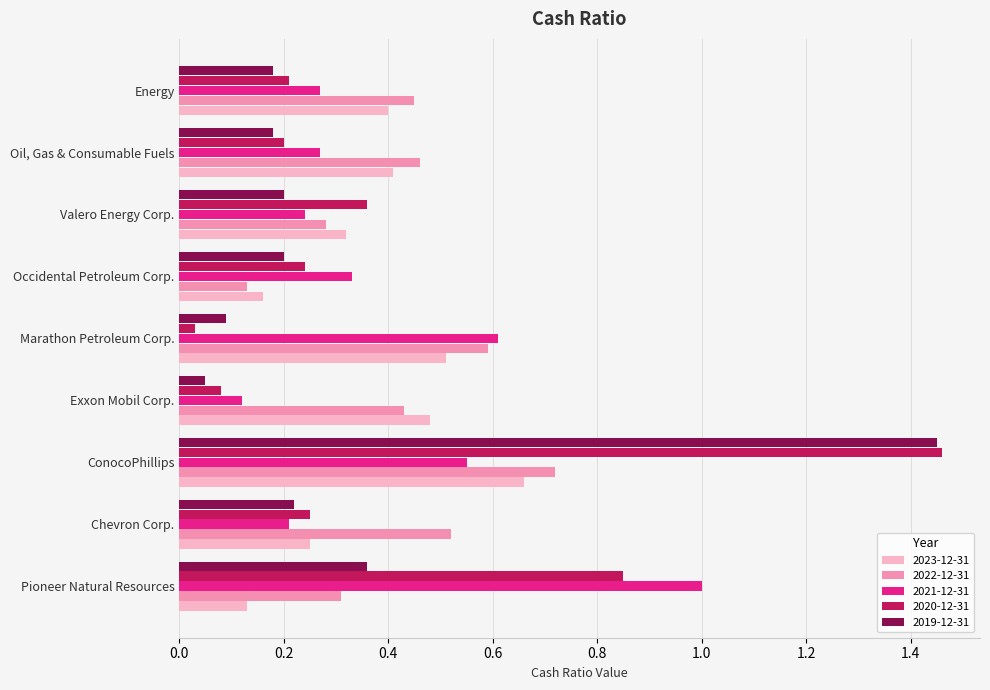

At which label does 2021-12-31 reach its minimum?

Exxon Mobil Corp.